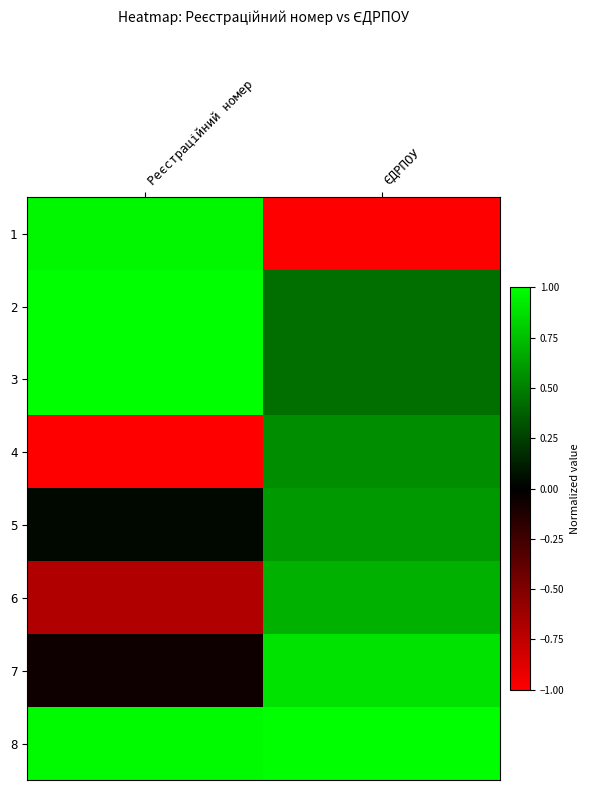

What is the difference between the highest and lowest values at ЄДРПОУ?

2.0